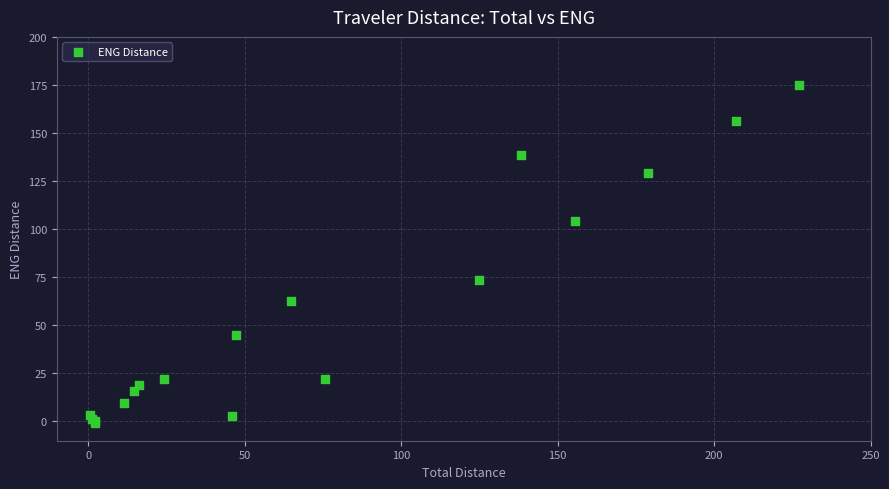

What Y value in the scatter plot is closest to 87?

73.6